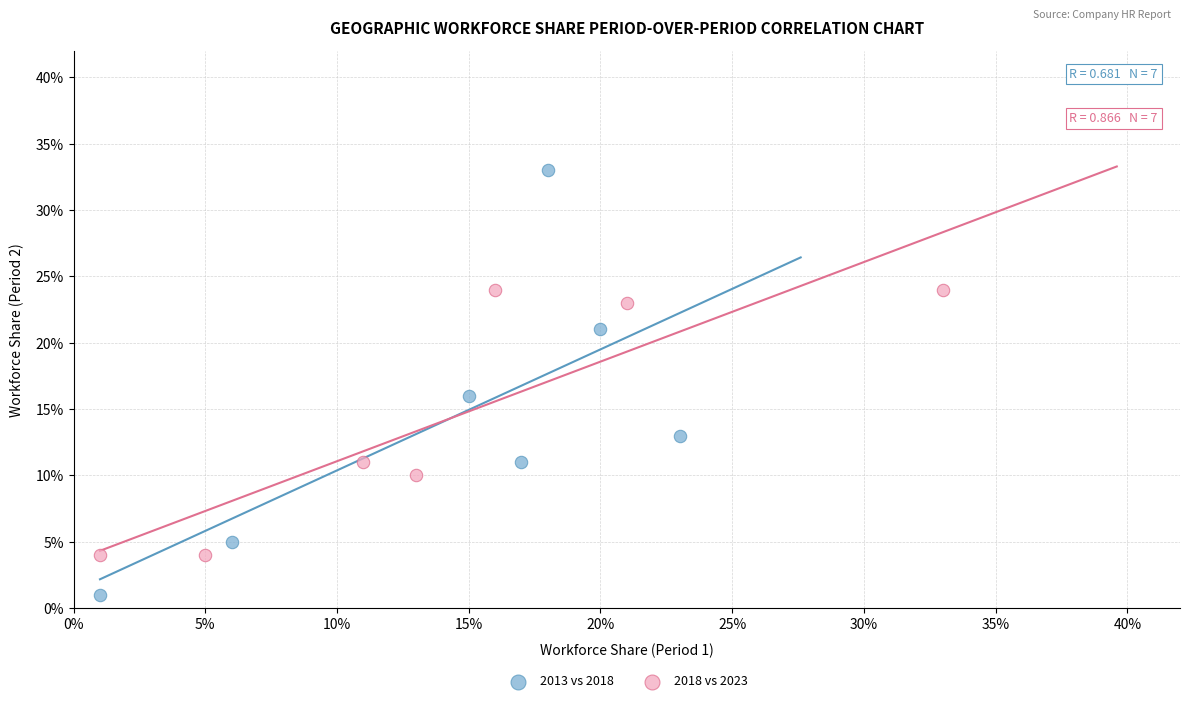

Which series has the largest Y range (max minus min)?

2013 vs 2018